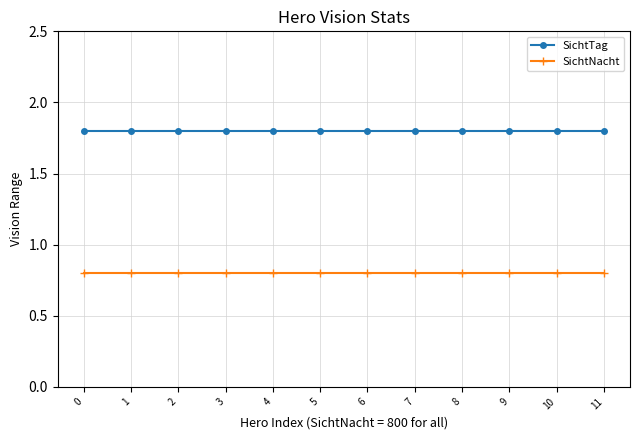

What value does the SichtTag series have at 4?

1.8